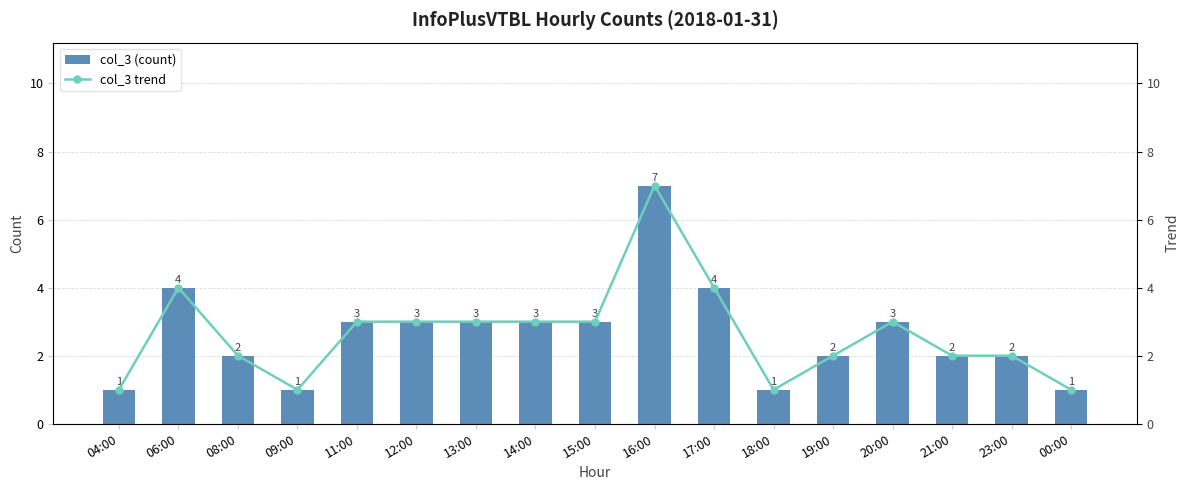

Reading left to right, transcribe all the data shown in this chart.

col_3 (count): 04:00=1	06:00=4	08:00=2	09:00=1	11:00=3	12:00=3	13:00=3	14:00=3	15:00=3	16:00=7	17:00=4	18:00=1	19:00=2	20:00=3	21:00=2	23:00=2	00:00=1
col_3 trend: 04:00=1	06:00=4	08:00=2	09:00=1	11:00=3	12:00=3	13:00=3	14:00=3	15:00=3	16:00=7	17:00=4	18:00=1	19:00=2	20:00=3	21:00=2	23:00=2	00:00=1